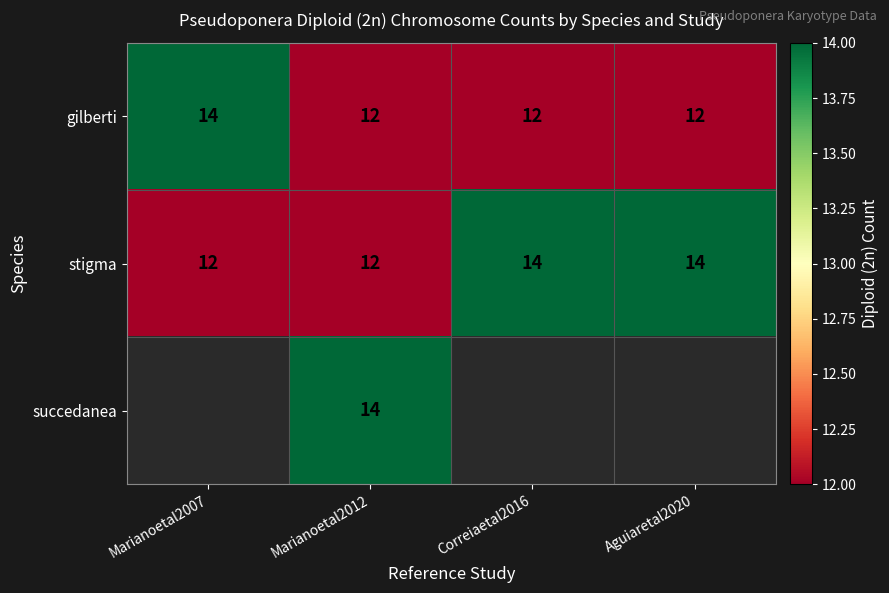

How many data points in gilberti are above 12?

1